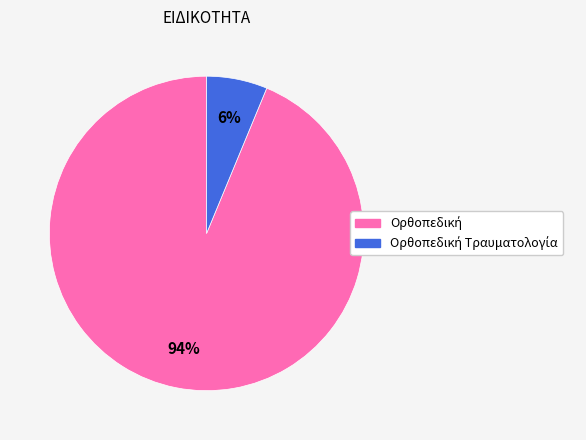

Count the number of slices in the pie.

2